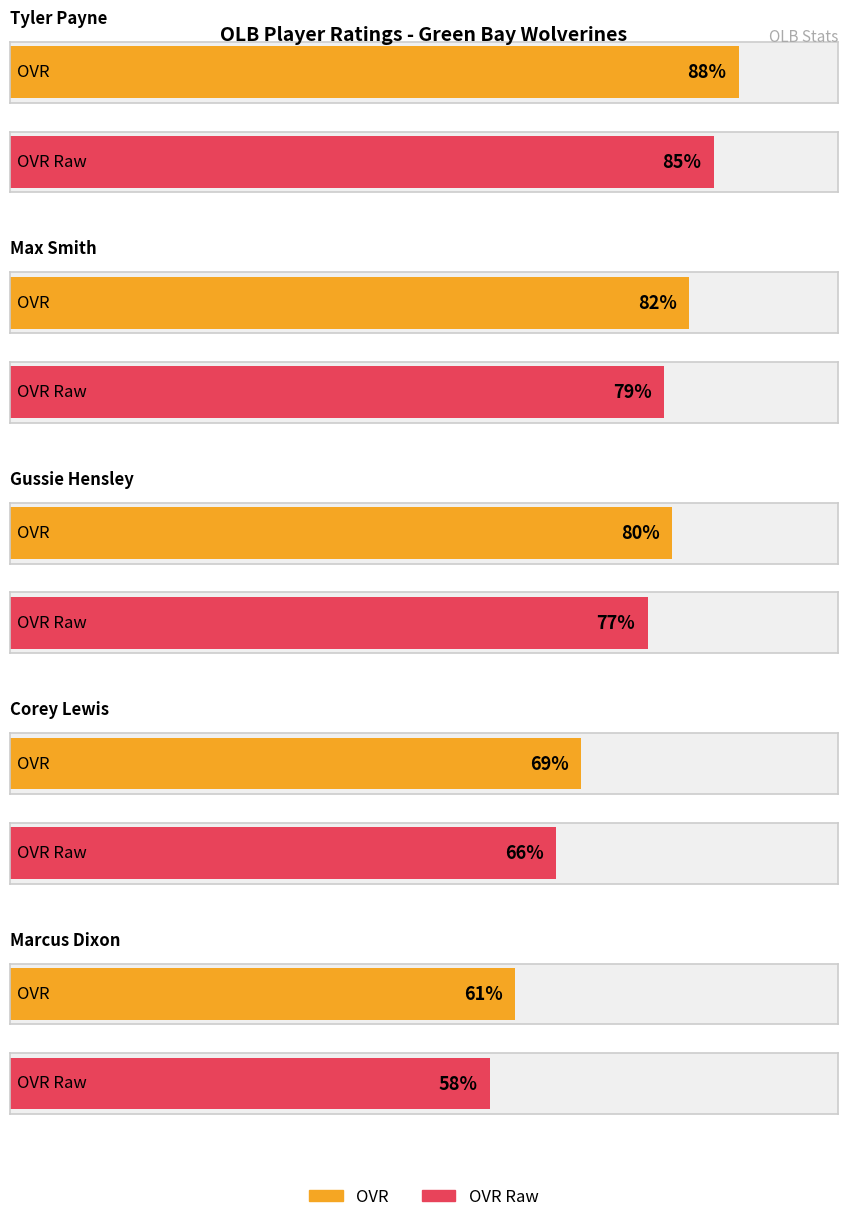

Between 3 and 4, which series saw the biggest shift?

ovr